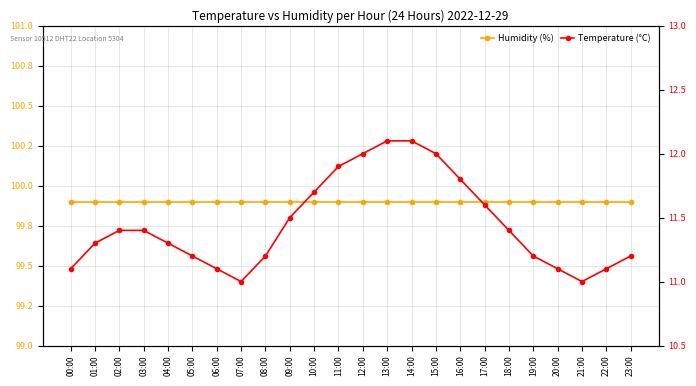

Reading left to right, what are all the values shown in this chart?

Humidity (%): 99.9	99.9	99.9	99.9	99.9	99.9	99.9	99.9	99.9	99.9	99.9	99.9	99.9	99.9	99.9	99.9	99.9	99.9	99.9	99.9	99.9	99.9	99.9	99.9
Temperature (°C): 11.1	11.3	11.4	11.4	11.3	11.2	11.1	11.0	11.2	11.5	11.7	11.9	12.0	12.1	12.1	12.0	11.8	11.6	11.4	11.2	11.1	11.0	11.1	11.2